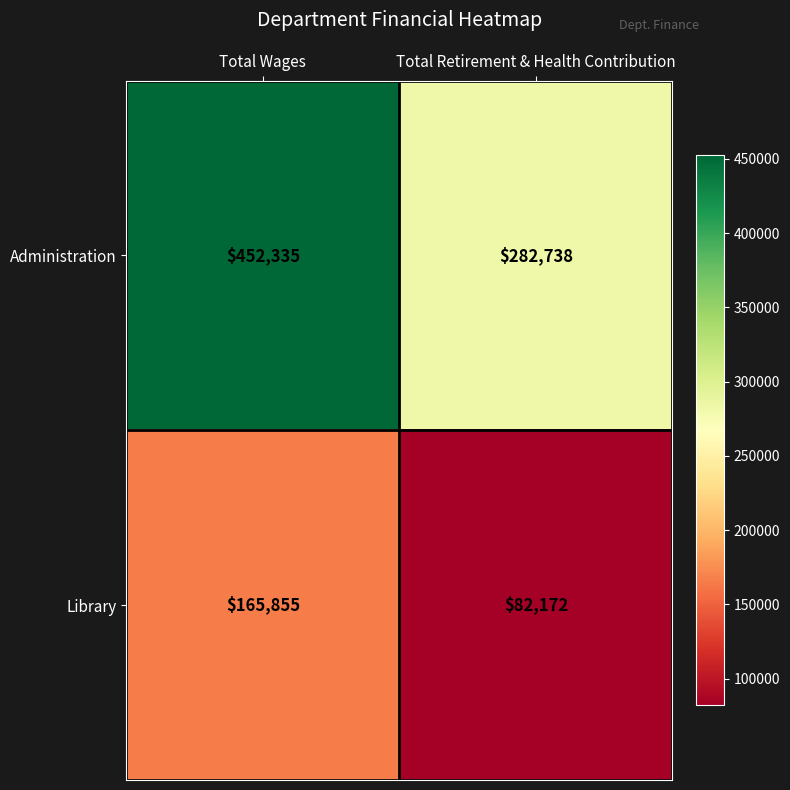

What is the maximum value shown in the chart?

452335